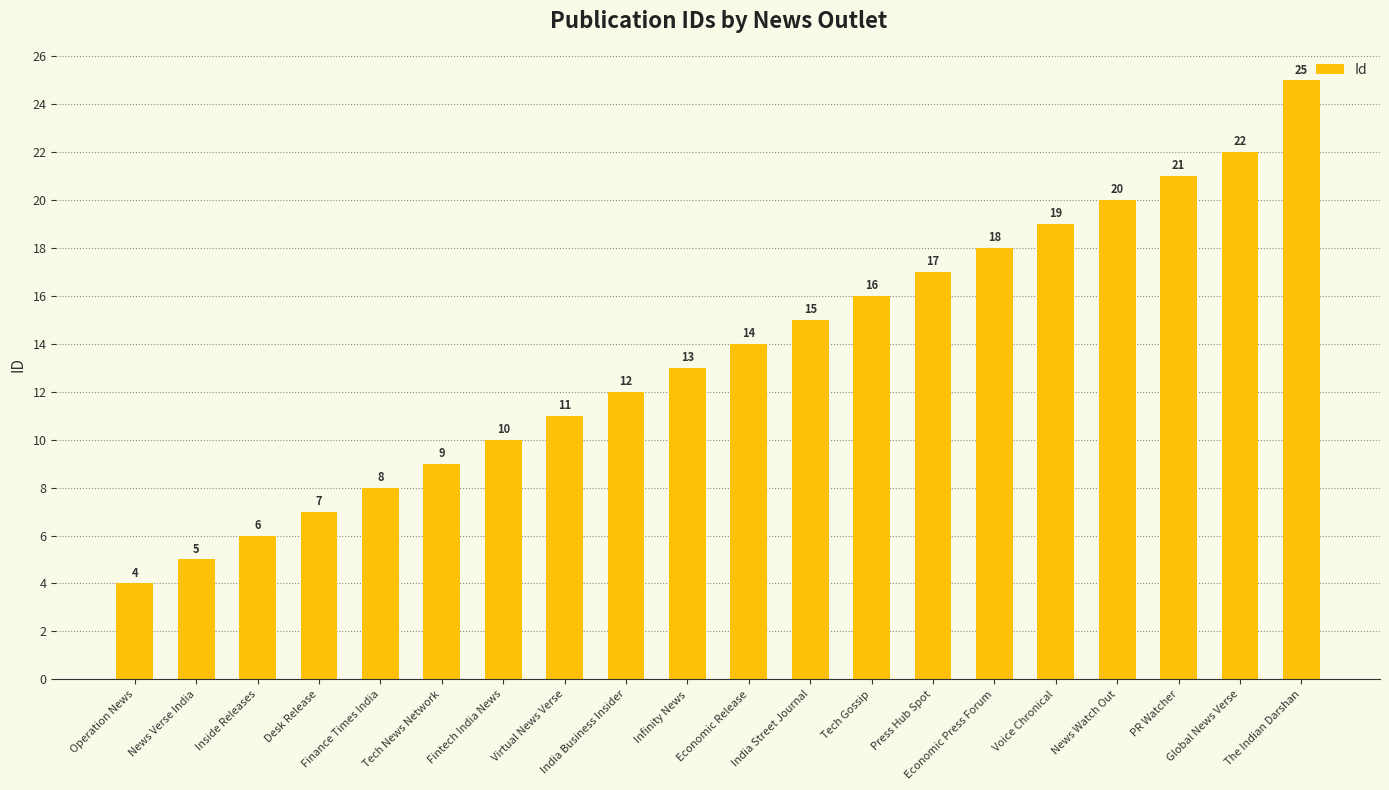

Read the value at Voice Chronical, to the nearest 10.

20